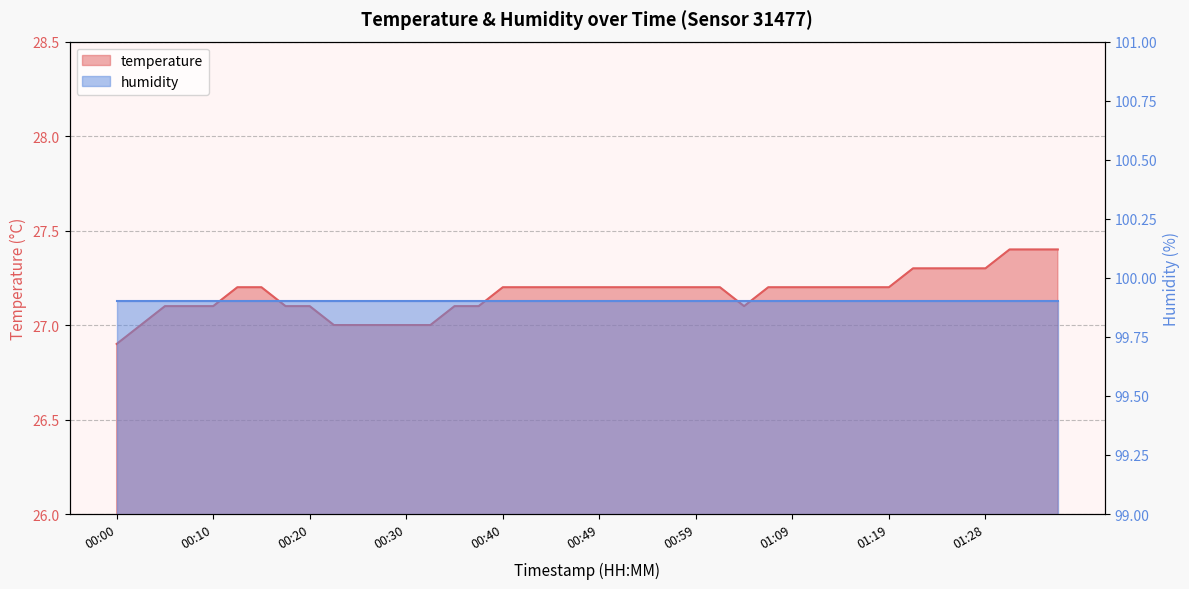

How many points are lower than both their immediate neighbors (excluding endpoints)?

1